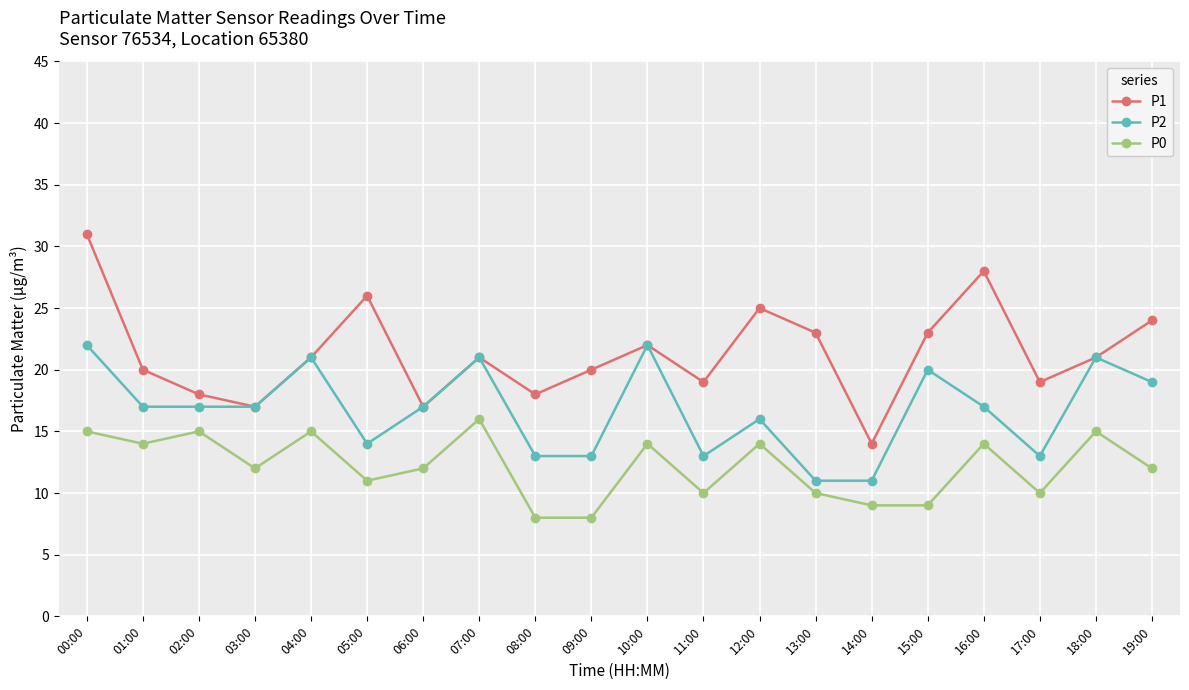

What is the approximate value of P1 at 03:00, to the nearest 5?

15